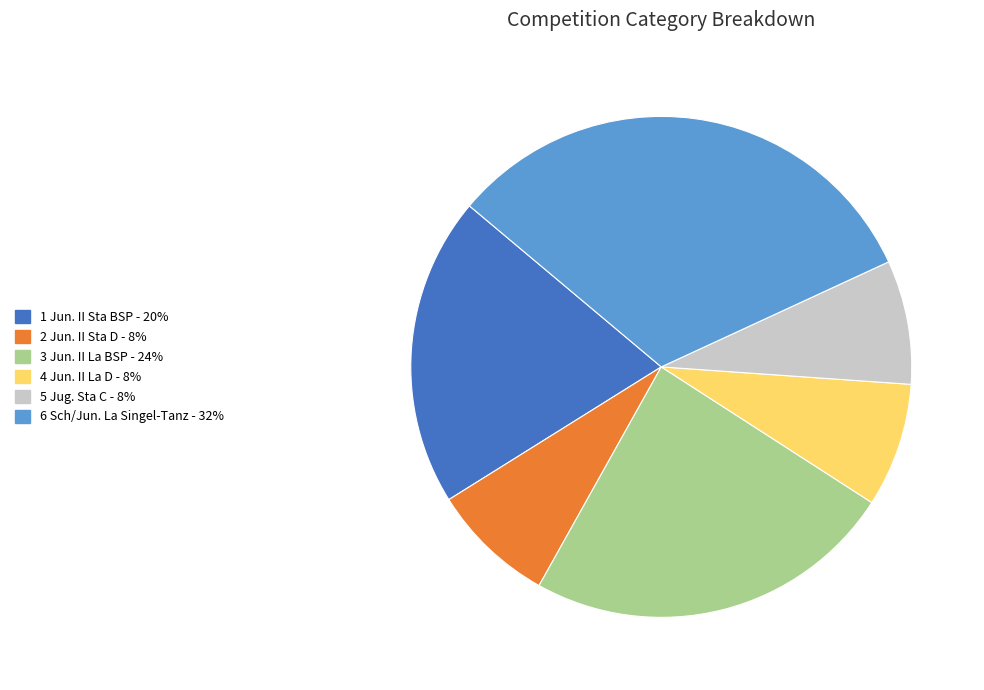

Does any single category account for the majority?

No